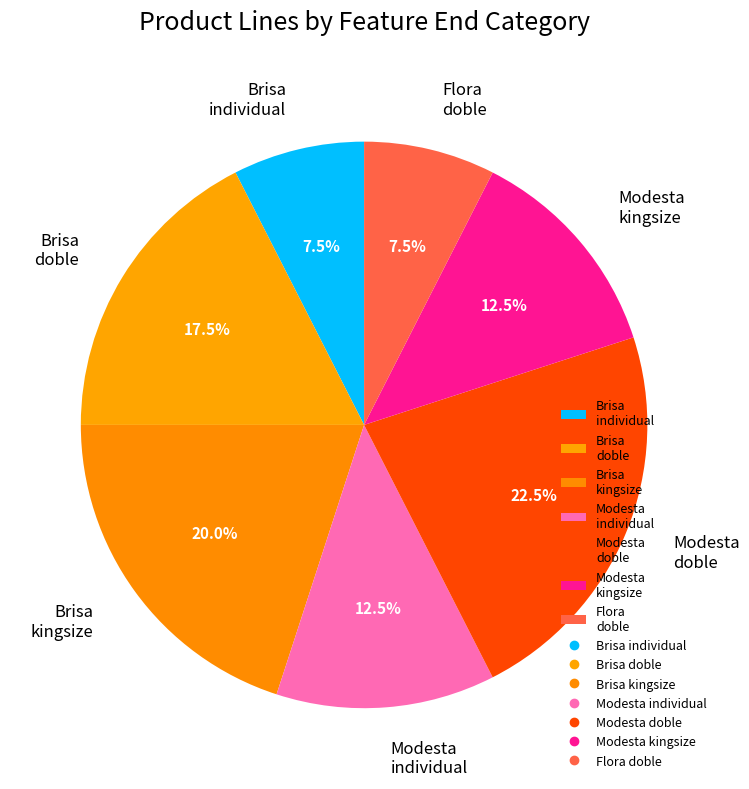

What is the largest slice in the pie chart?

Modesta doble